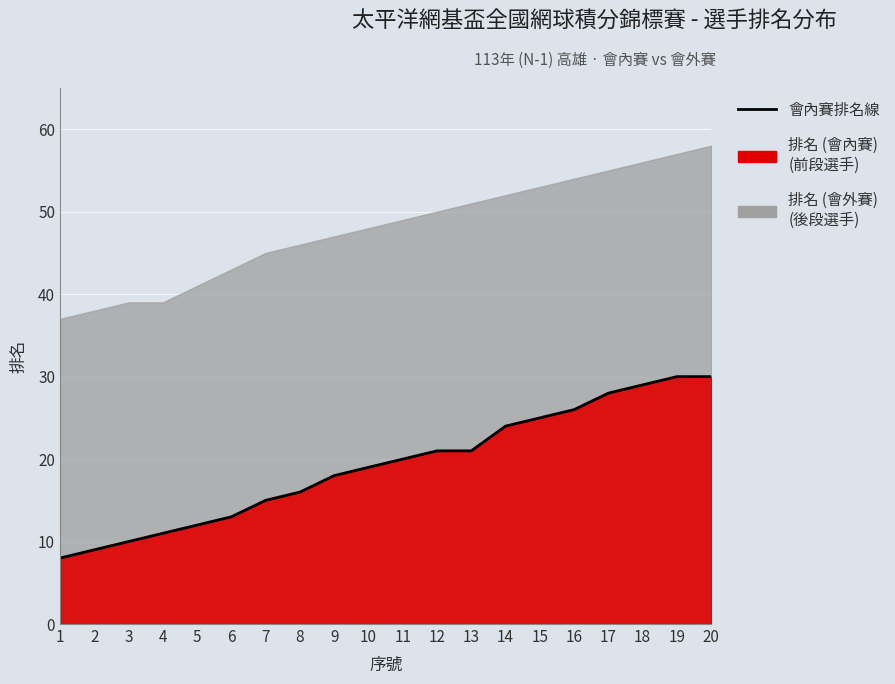

What is the change in value from 5 to 10?

+7